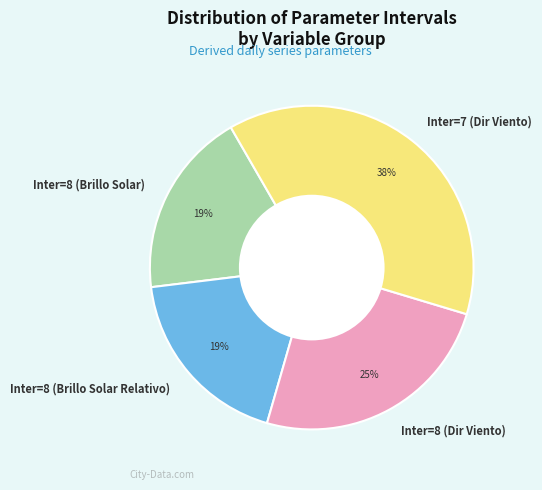

How many slices are in this pie chart?

4